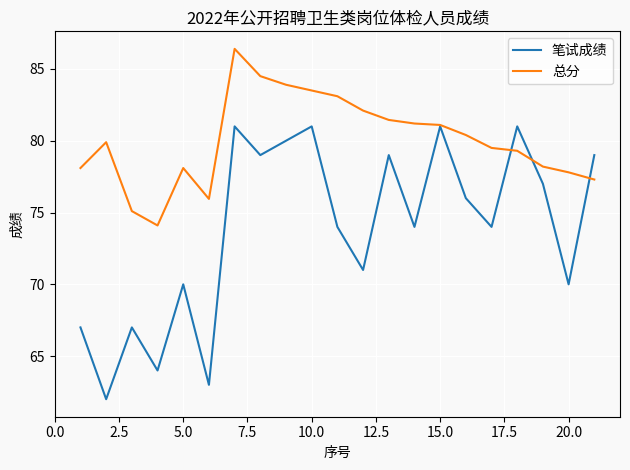

What is the minimum value for 总分?

74.1